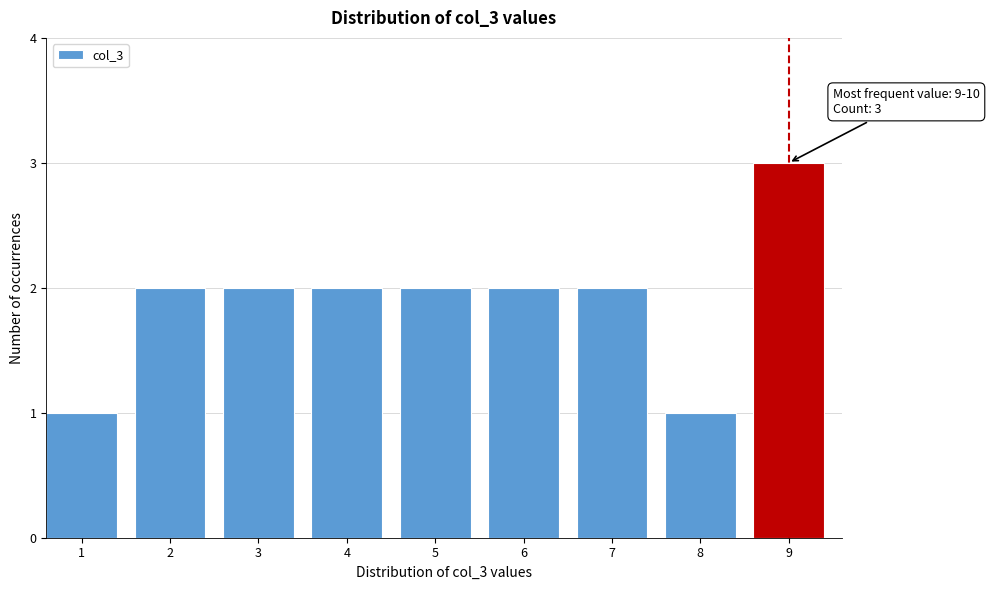

Reading left to right, transcribe all the data shown in this chart.

1=1	2=2	3=2	4=2	5=2	6=2	7=2	8=1	9=3